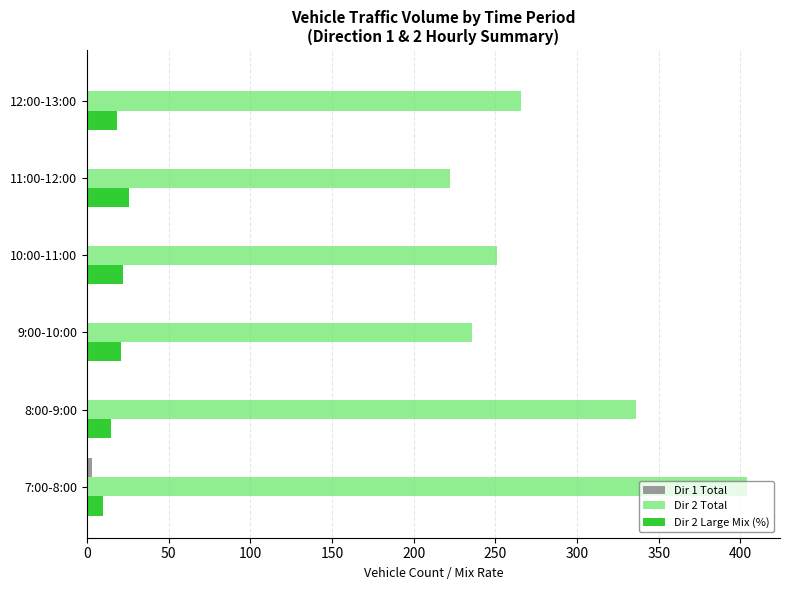

What is the highest value of the Dir 2 Large Mix (%) series?

26.1